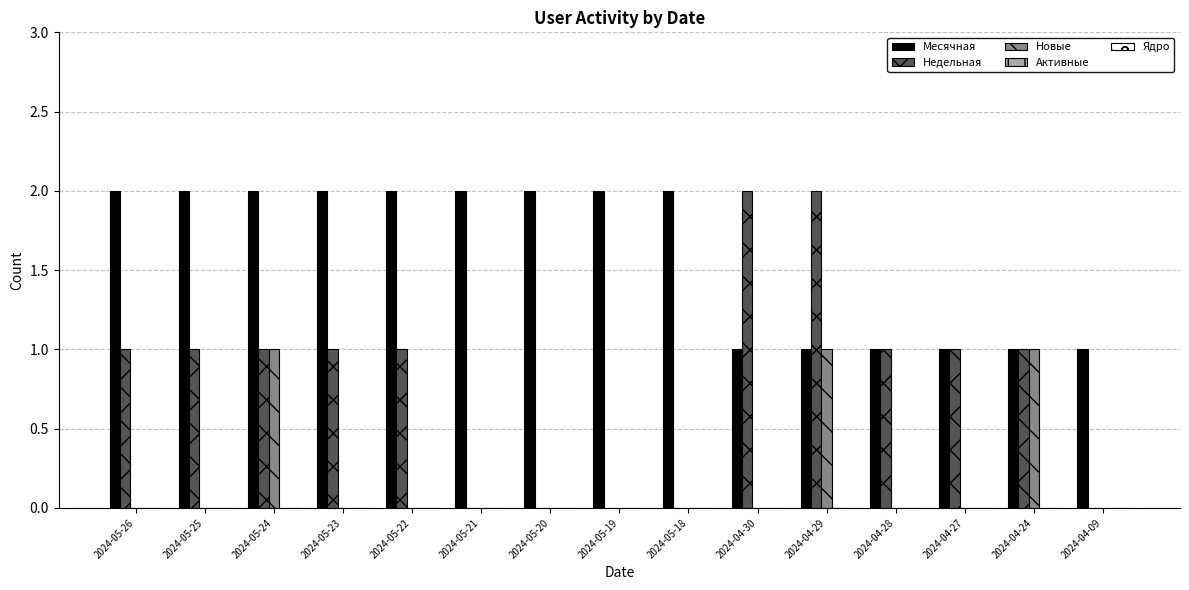

What is the sum of all Новые values?

3